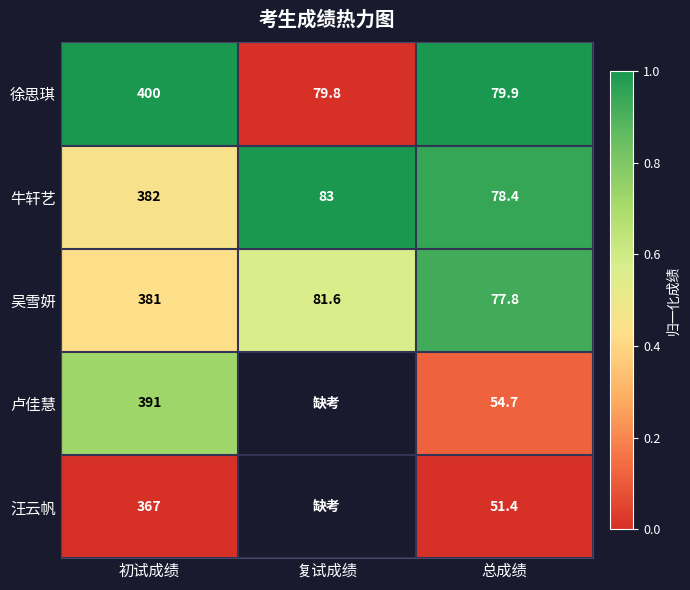

The 吴雪妍 series shows 77.8 at 总成绩. True or false?

True